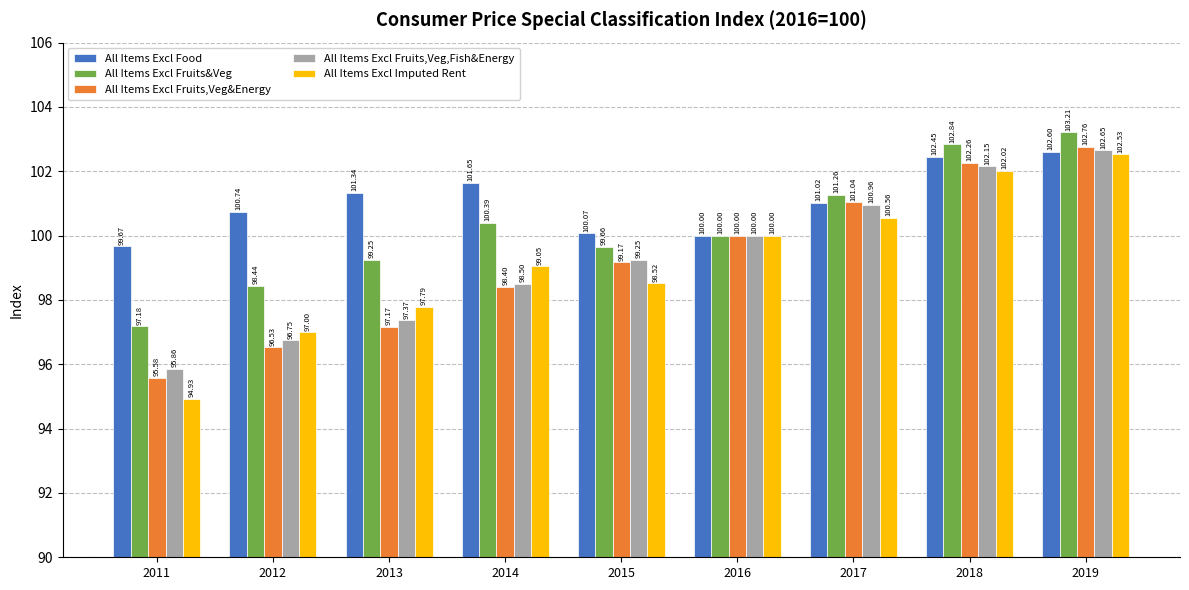

Rank the series by their maximum value, from highest to lowest.

All Items Excl Fruits&Veg, All Items Excl Fruits,Veg&Energy, All Items Excl Fruits,Veg,Fish&Energy, All Items Excl Food, All Items Excl Imputed Rent